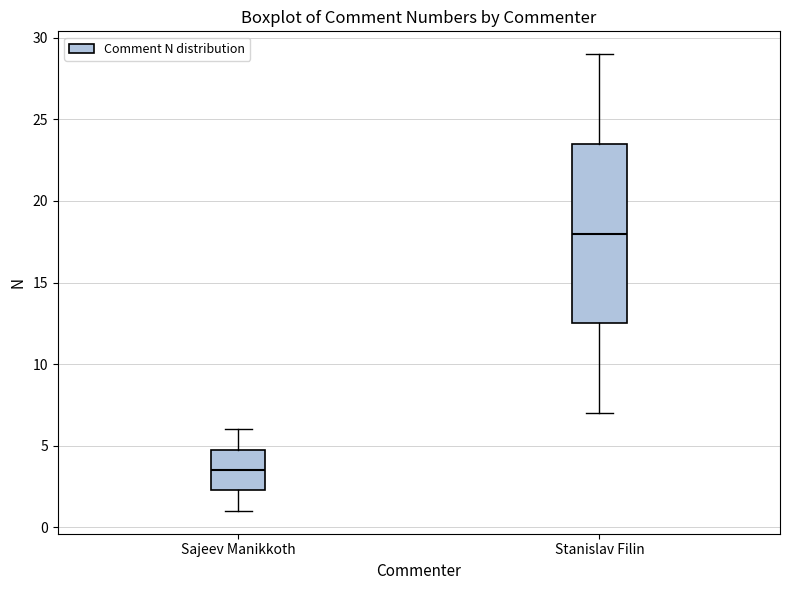

Which box's median line is the lowest?

Sajeev Manikkoth